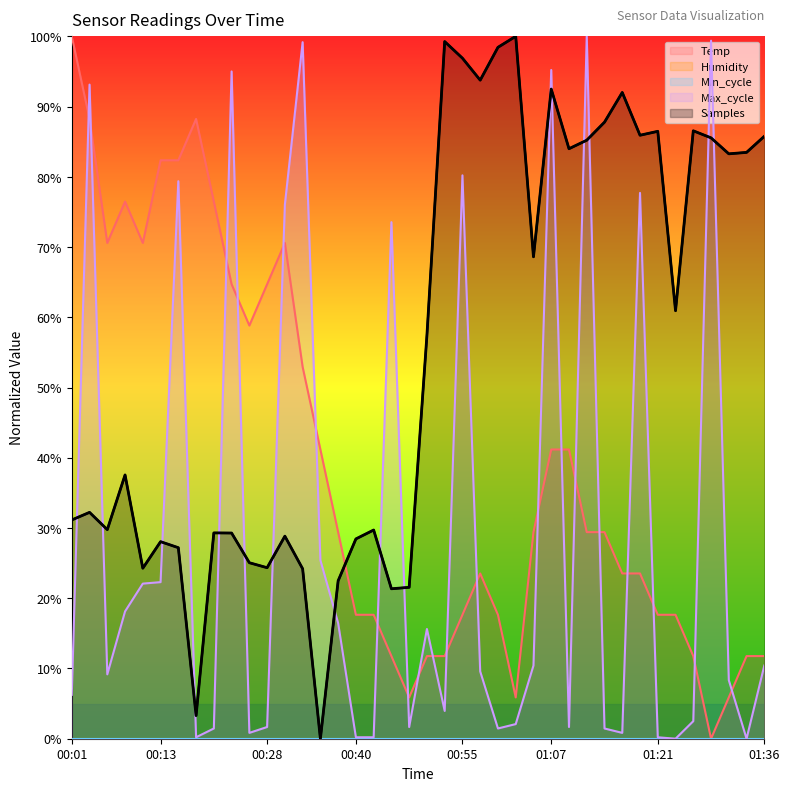

Reading left to right, list all the values displayed in this chart.

Temp: 100.0	88.2	70.6	76.5	70.6	82.4	82.4	88.2	76.5	64.7	58.8	64.7	70.6	52.9	41.2	29.4	17.6	17.6	11.8	5.9	11.8	11.8	17.6	23.5	17.6	5.9	29.4	41.2	41.2	29.4	29.4	23.5	23.5	17.6	17.6	11.8	0.0	5.9	11.8	11.8
Max_cycle: 6.2	93.1	9.2	18.1	22.1	22.3	79.4	0.2	1.5	95.0	0.8	1.7	76.0	99.2	25.4	16.5	0.2	0.2	73.5	1.7	15.6	4.0	80.2	9.6	1.5	2.1	10.4	95.2	1.7	100.0	1.5	0.8	77.7	0.2	0.0	2.5	99.4	8.3	0.0	10.4
Samples: 31.1	32.2	29.8	37.6	24.3	28.1	27.2	3.3	29.3	29.3	25.1	24.3	28.8	24.2	0.0	22.5	28.4	29.7	21.3	21.6	57.4	99.3	96.9	93.8	98.4	100.0	68.6	92.5	84.0	85.2	87.8	92.0	85.9	86.5	60.9	86.5	85.5	83.3	83.5	85.8